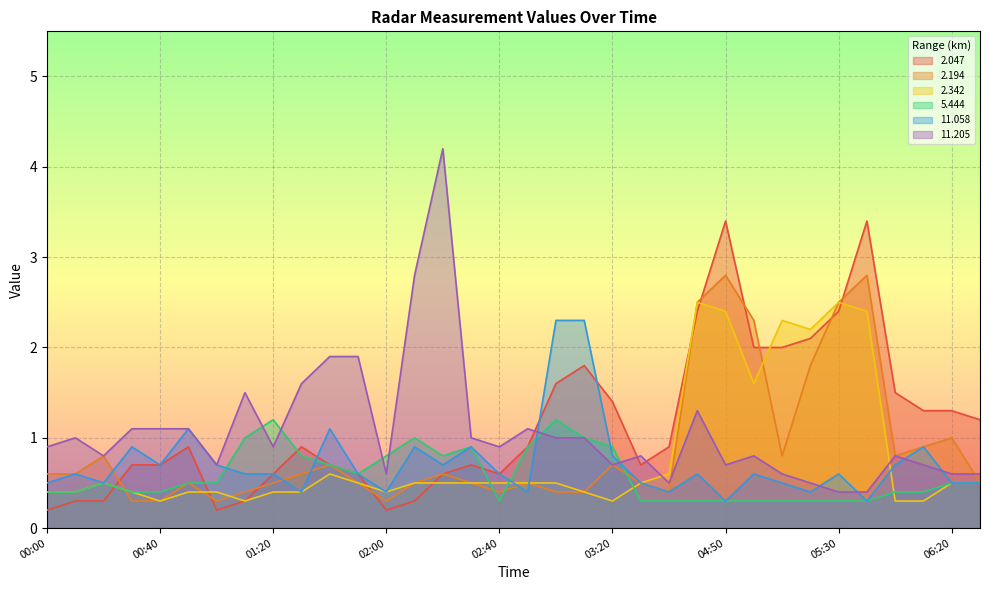

What is the total value across all series at 00:20?

3.4